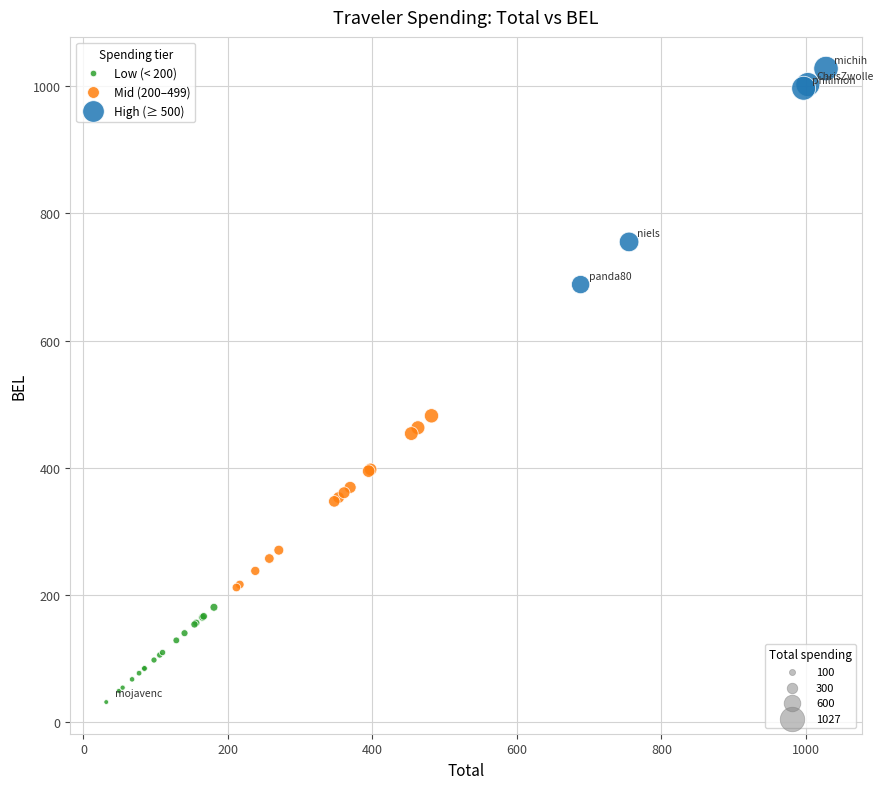

Which series contains the lowest Y value?

Low (< 200)